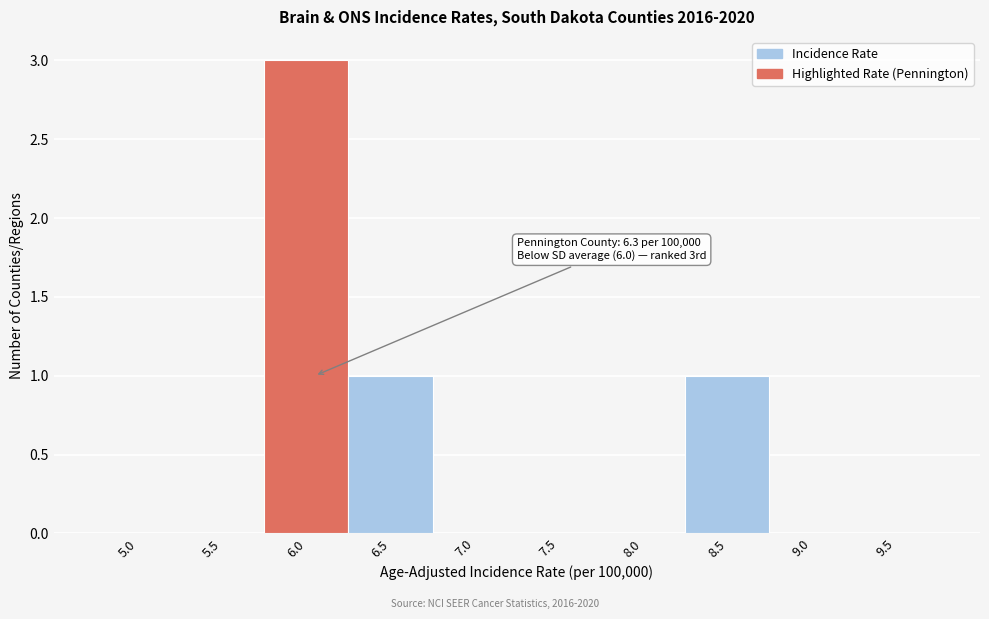

Reading right to left, extract all data points from this chart.

9.5=0	9.0=0	8.5=1	8.0=0	7.5=0	7.0=0	6.5=1	6.0=3	5.5=0	5.0=0